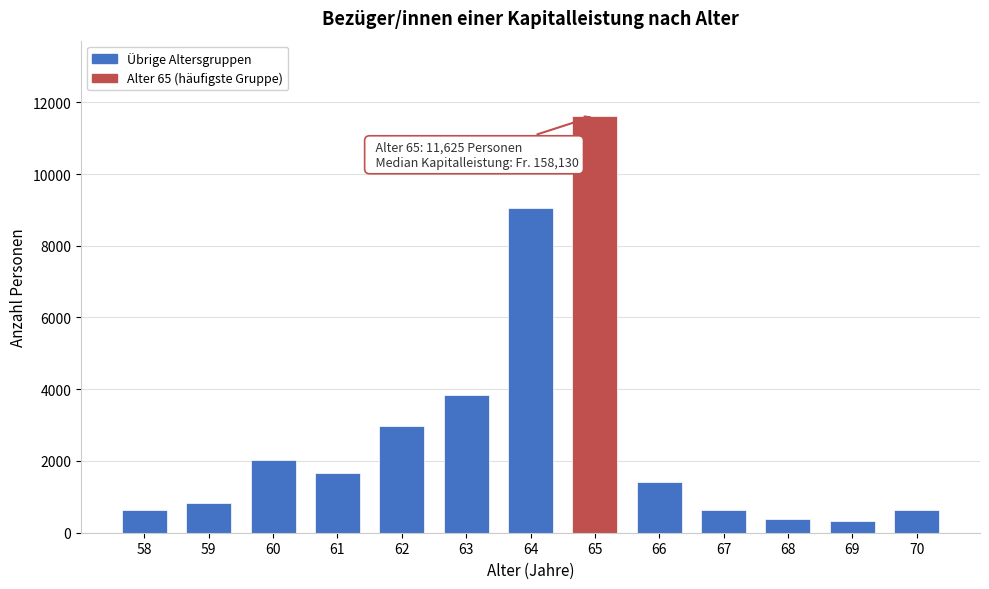

What is the value of the 2nd bar from the left?

830